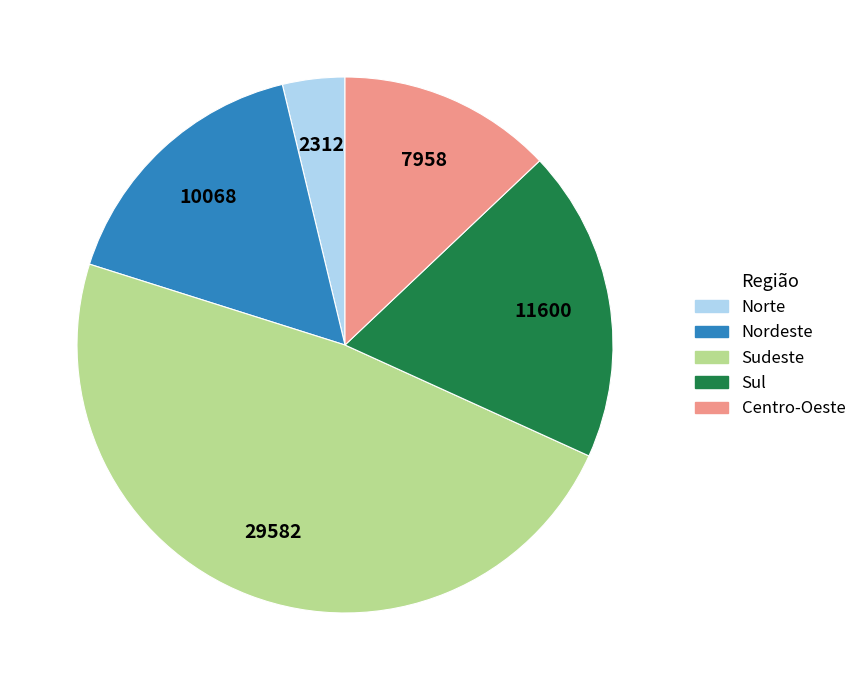

Rank the categories by value from highest to lowest.

Sudeste, Sul, Nordeste, Centro-Oeste, Norte